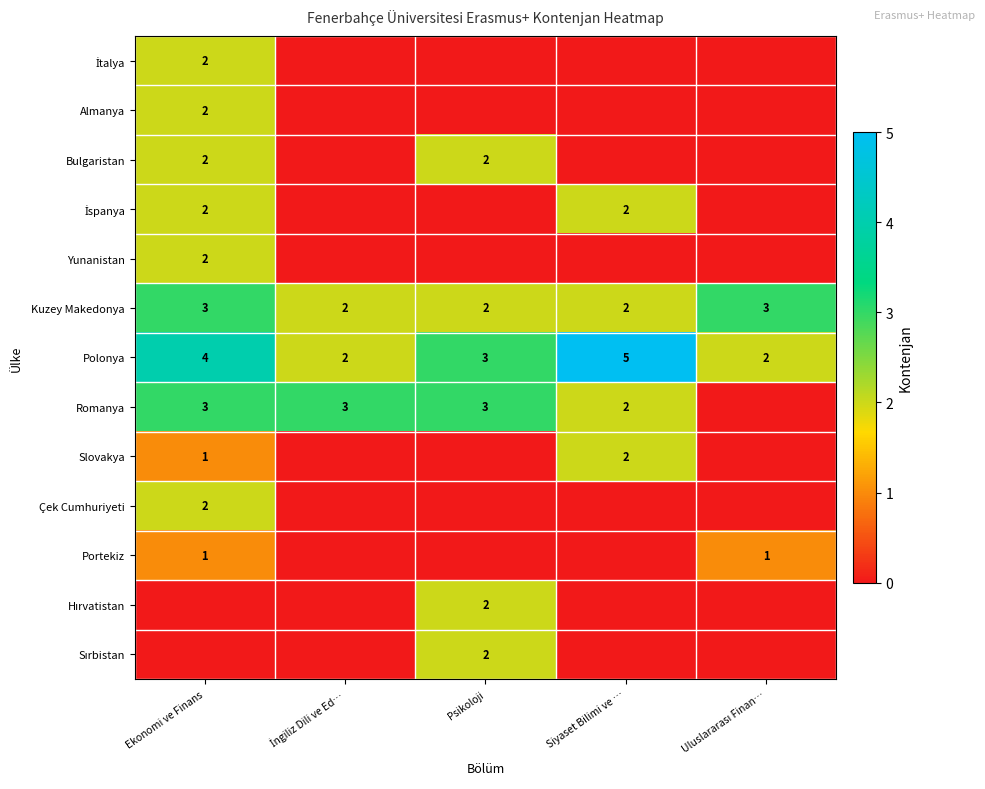

At which label does Polonya first exceed 3?

Ekonomi ve Finans